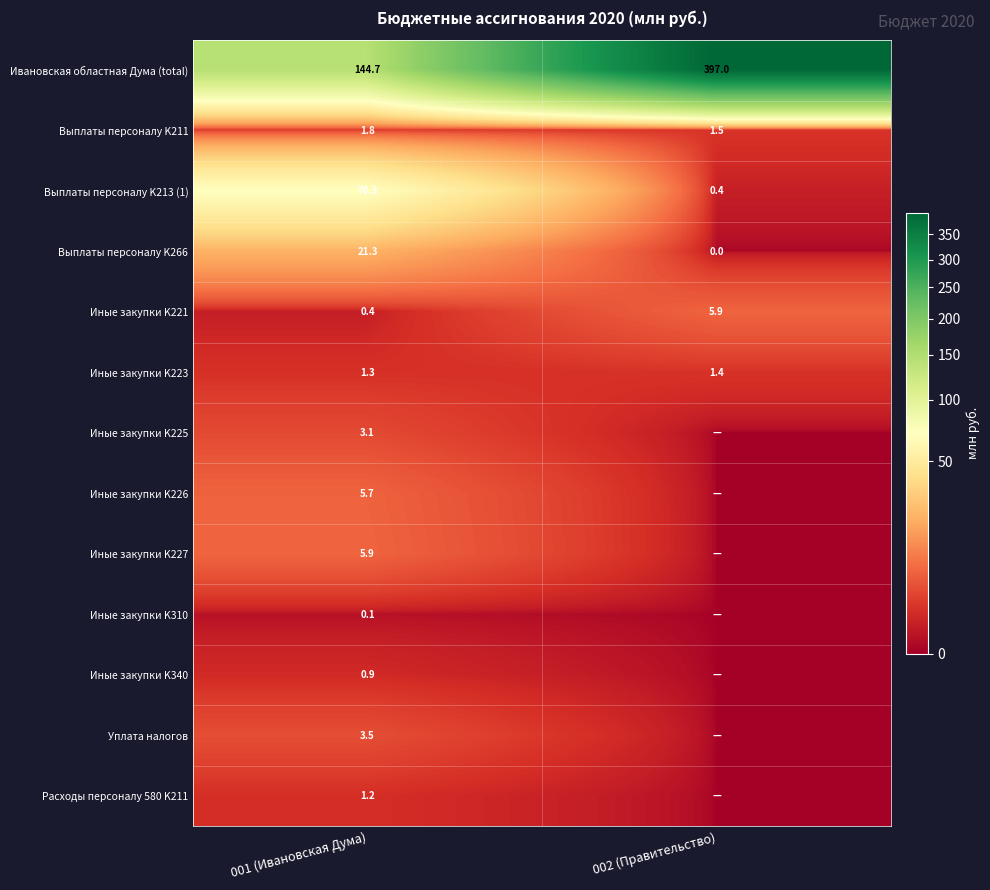

What is the highest value of the Выплаты персоналу K213 (1) series?

70.3